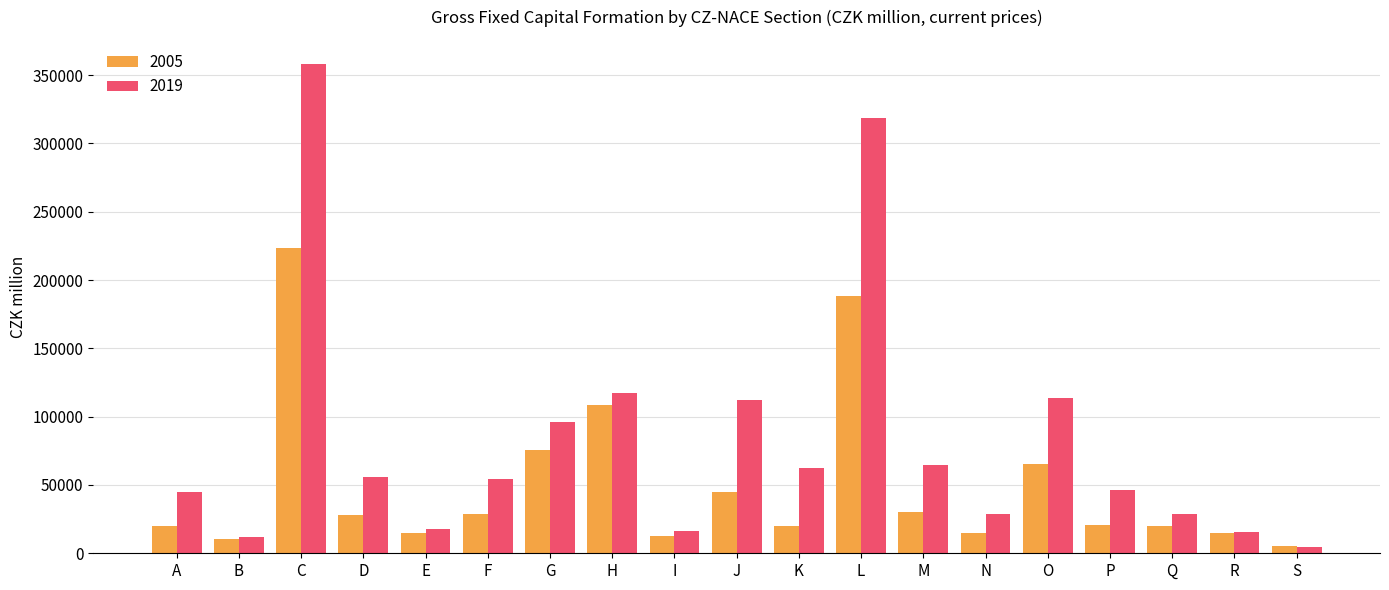

What is the minimum value shown in the chart?

4267